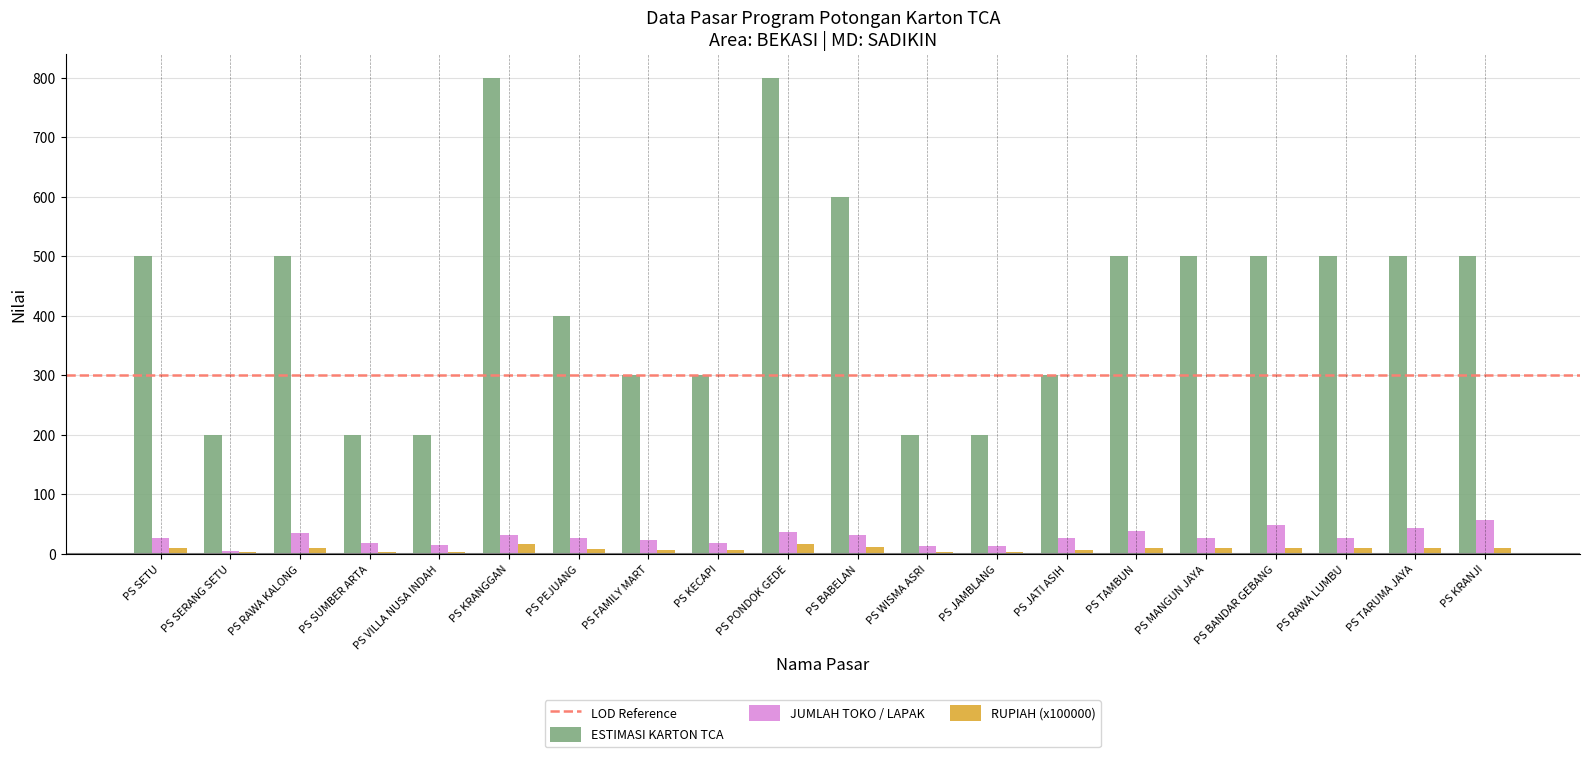

What is the average value of the ESTIMASI KARTON TCA series?

425